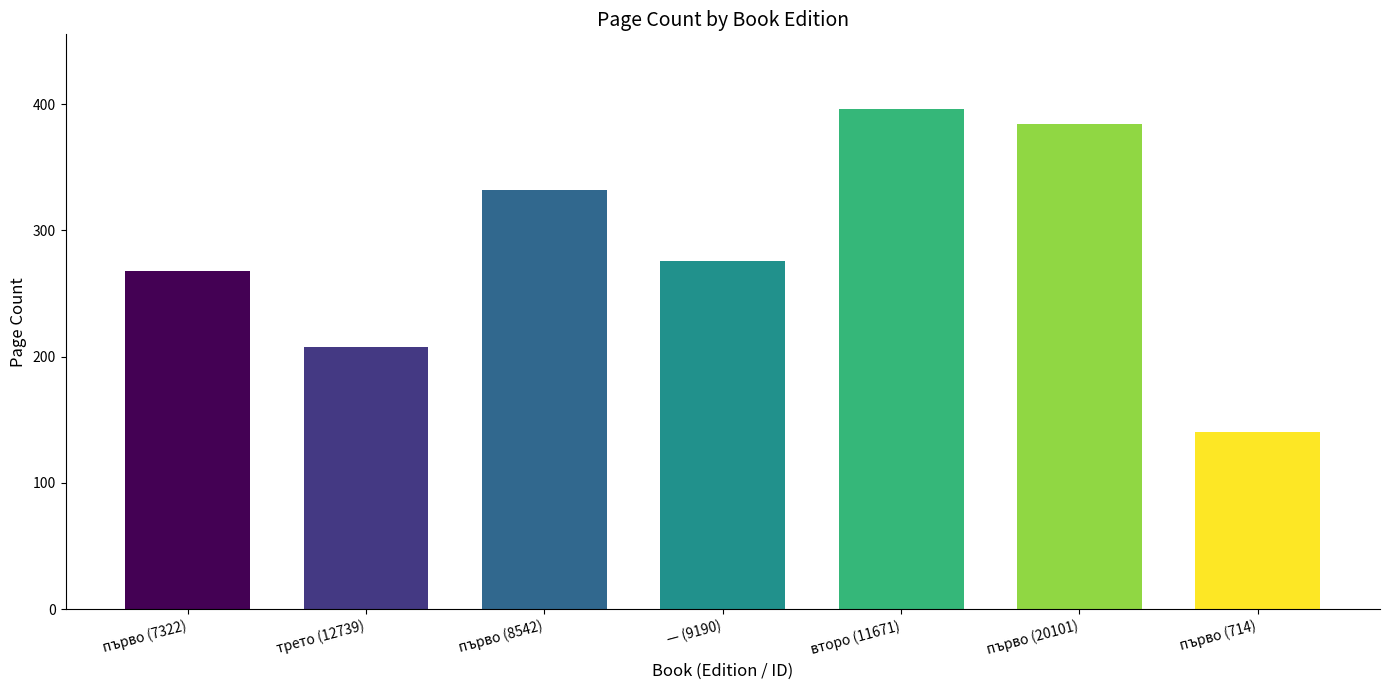

What position from the right is първо (714)?

1